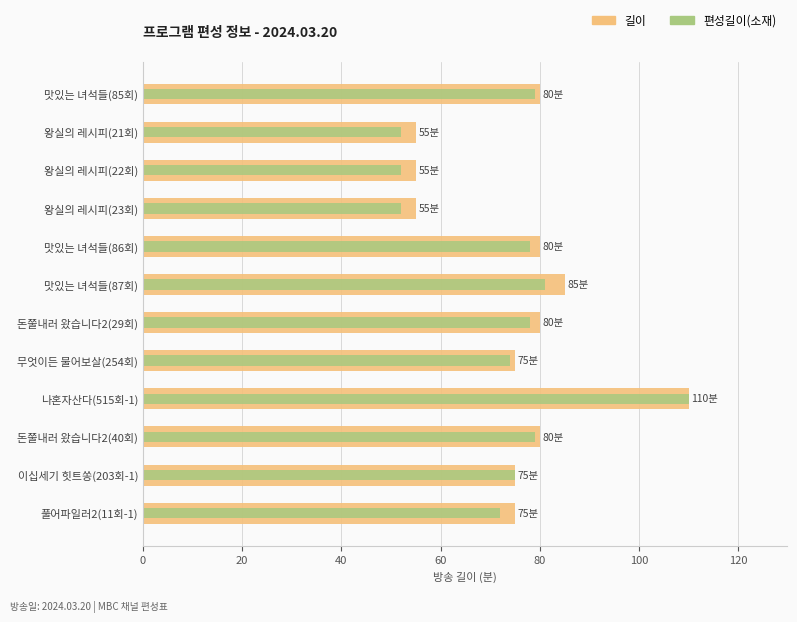

The 편성길이(소재) series shows 78 at 돈쭐내러 왔습니다2(29회). True or false?

True